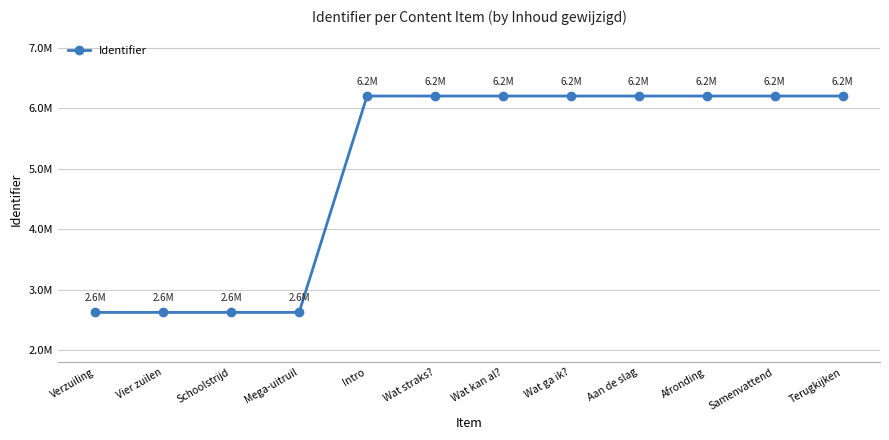

Reading left to right, extract all data points from this chart.

2622246	2622254	2622257	2622260	6201221	6201222	6201223	6201225	6201227	6201231	6201232	6201236